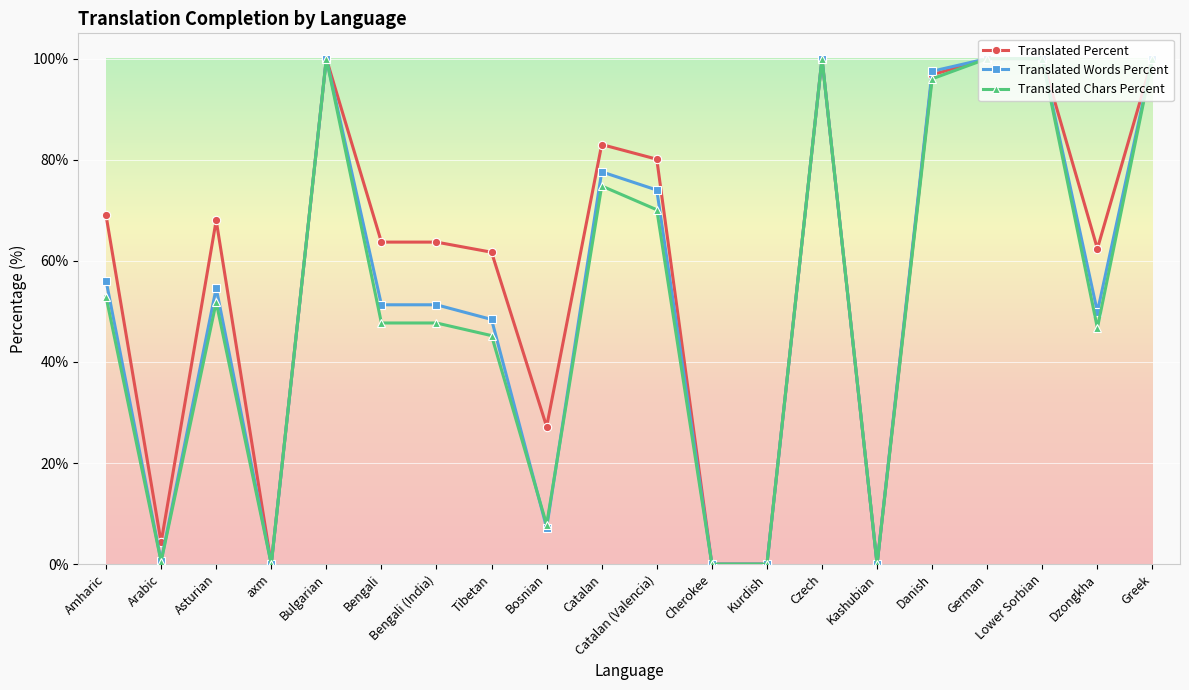

True or false: Translated Words Percent has a value of 176.7 at Lower Sorbian.

False